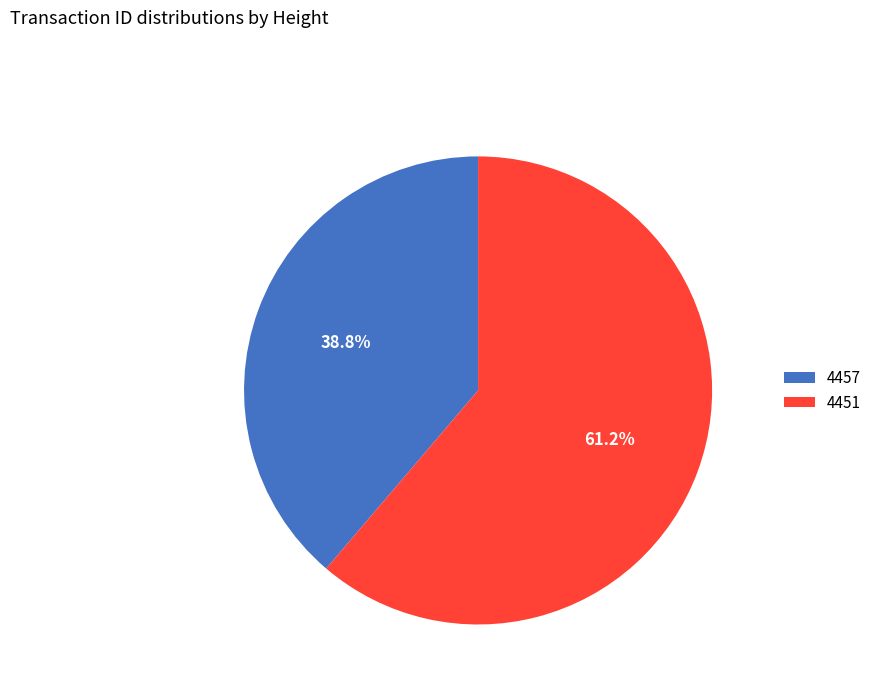

To the nearest percent, what portion does 4451 represent?

61%